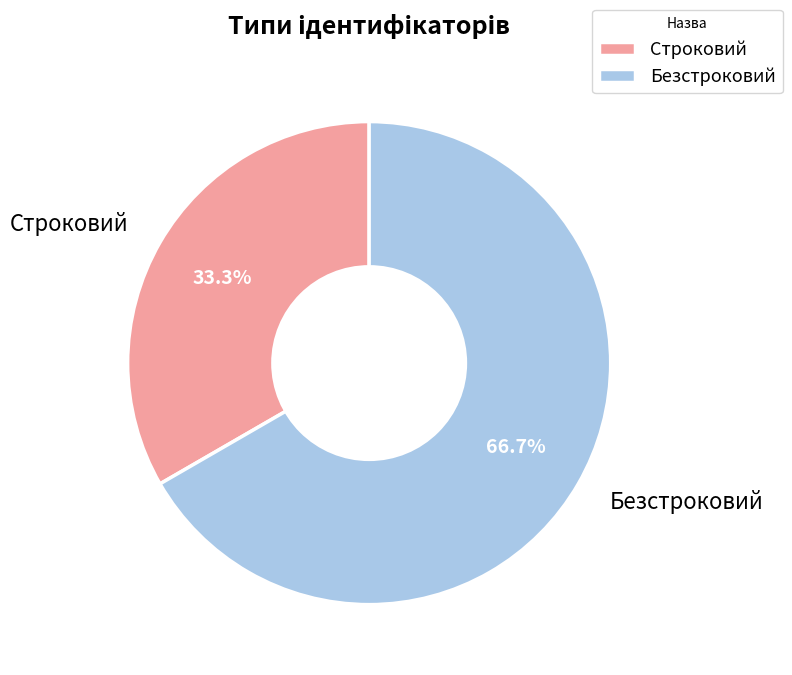

Does Строковий represent more than half of the total?

No